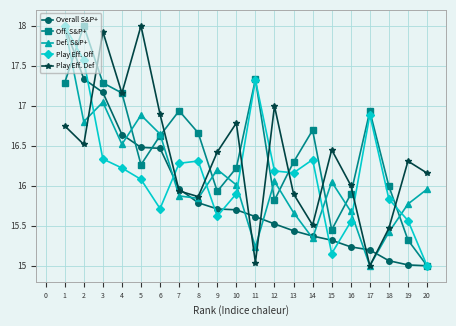

Where is the first local maximum for Play Eff. Off?

8